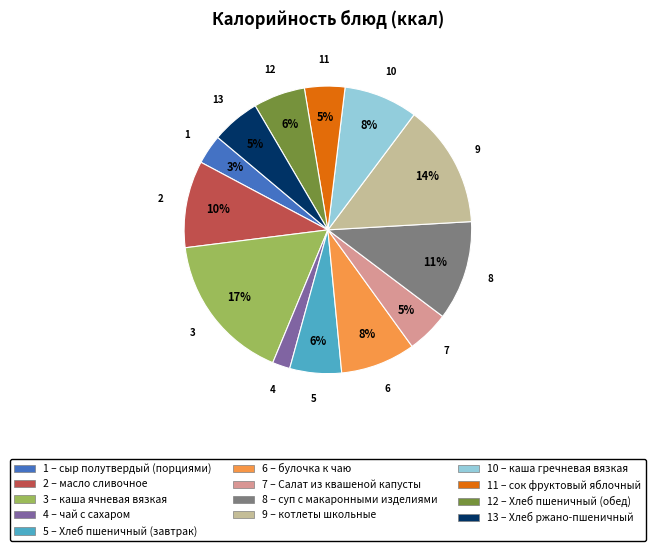

To the nearest percent, what is the difference between the largest and smallest slice percentages?

15%